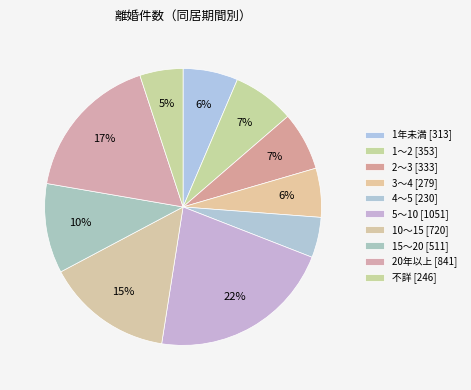

Count the number of slices in the pie.

10